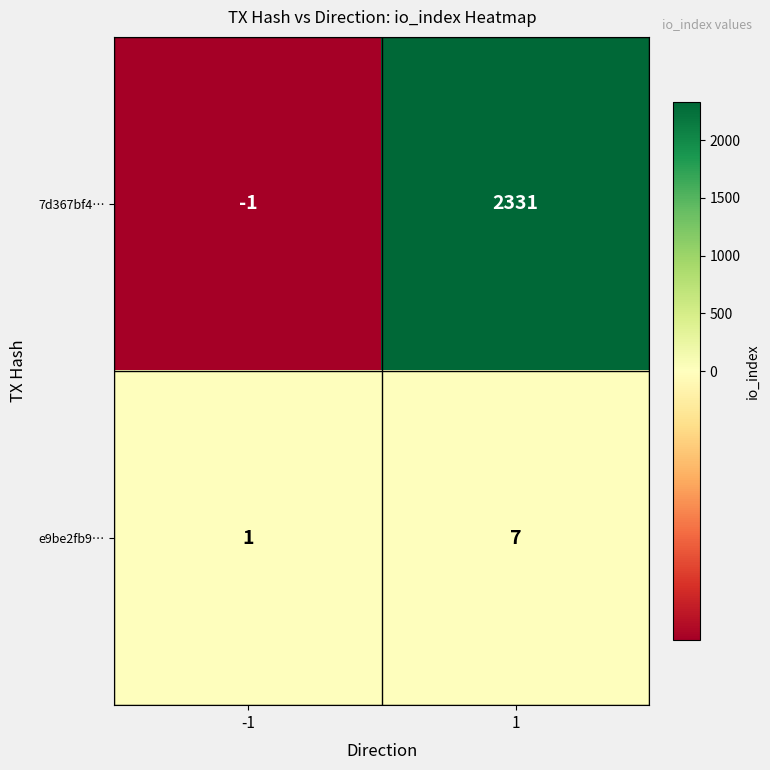

Reading left to right, list all the values displayed in this chart.

7d367bf4…: -1	2331
e9be2fb9…: 1	7